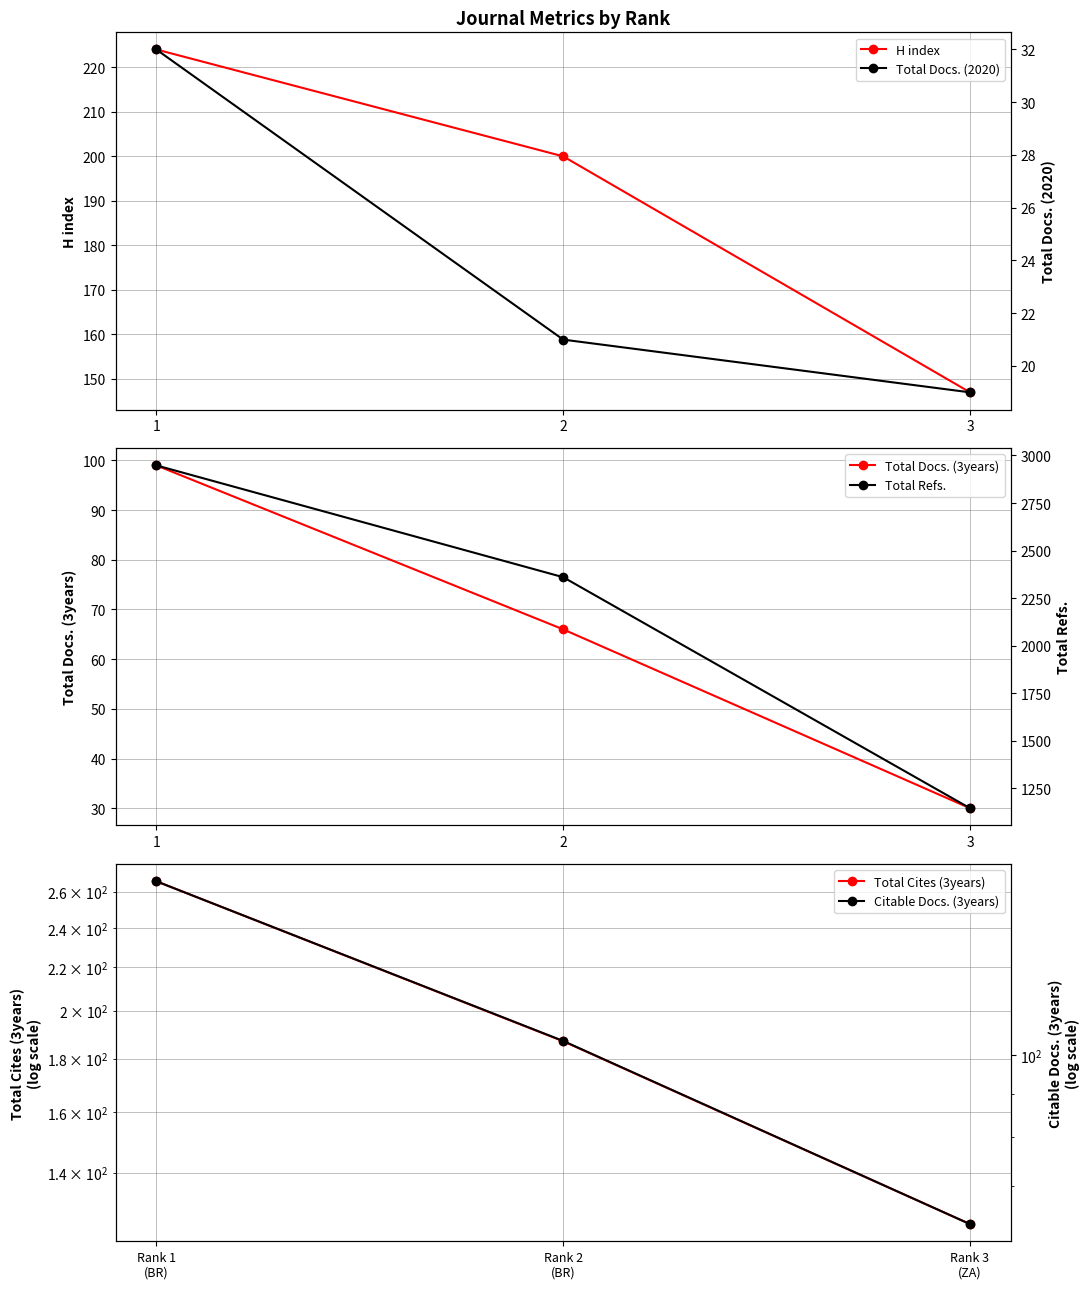

What is the value of the H index point at the 1st from the left?

224